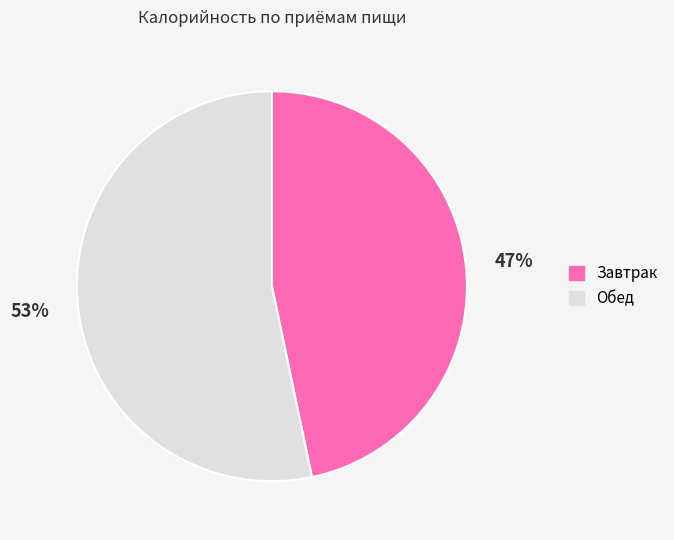

Which slice is the largest?

Обед